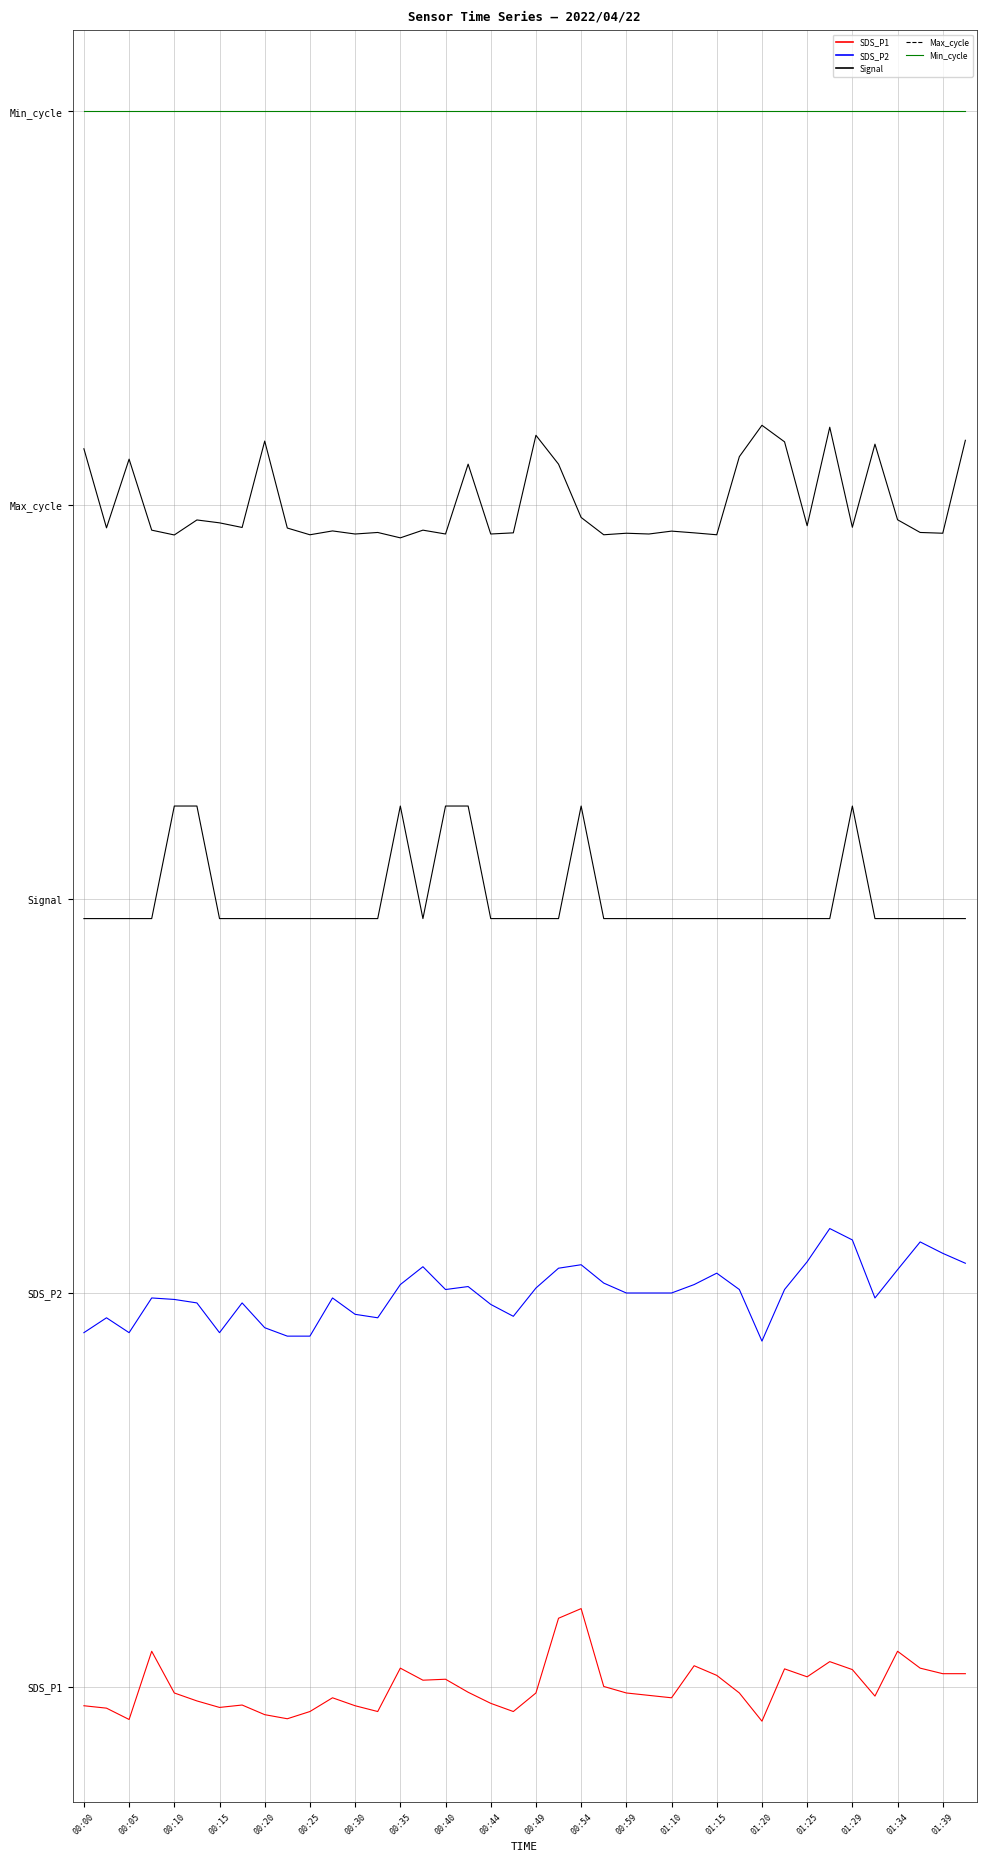

Does the chart display data point markers on the line(s)?

No